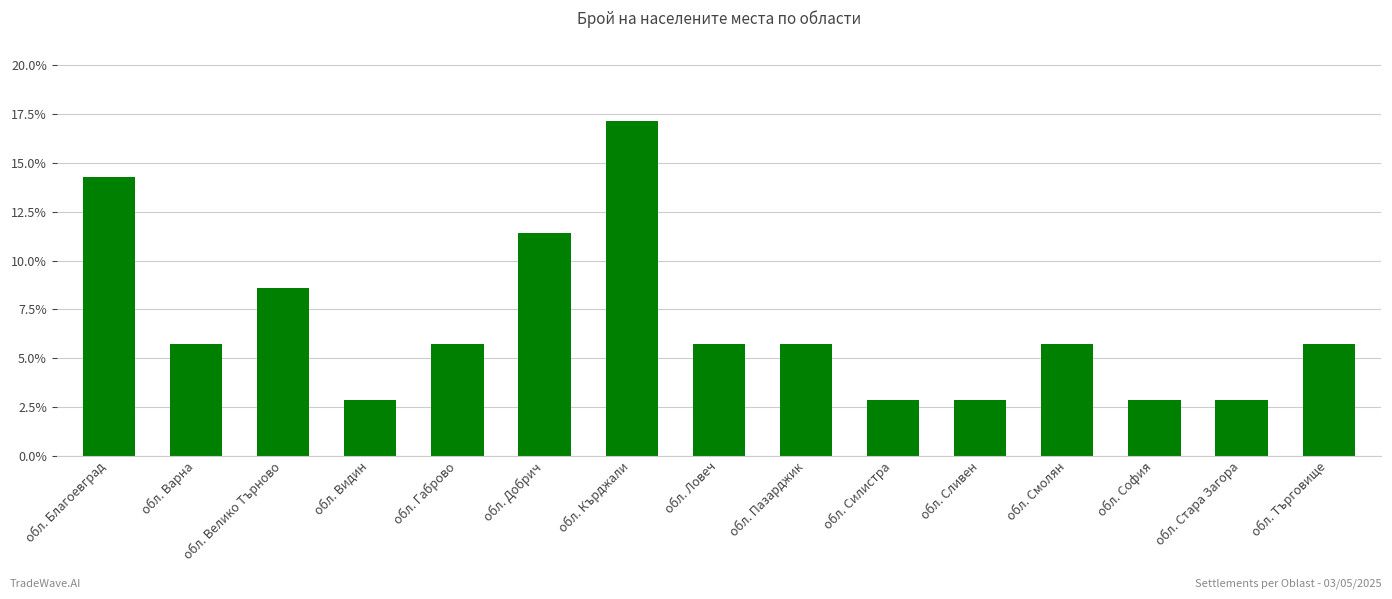

Does the chart contain any negative values?

No